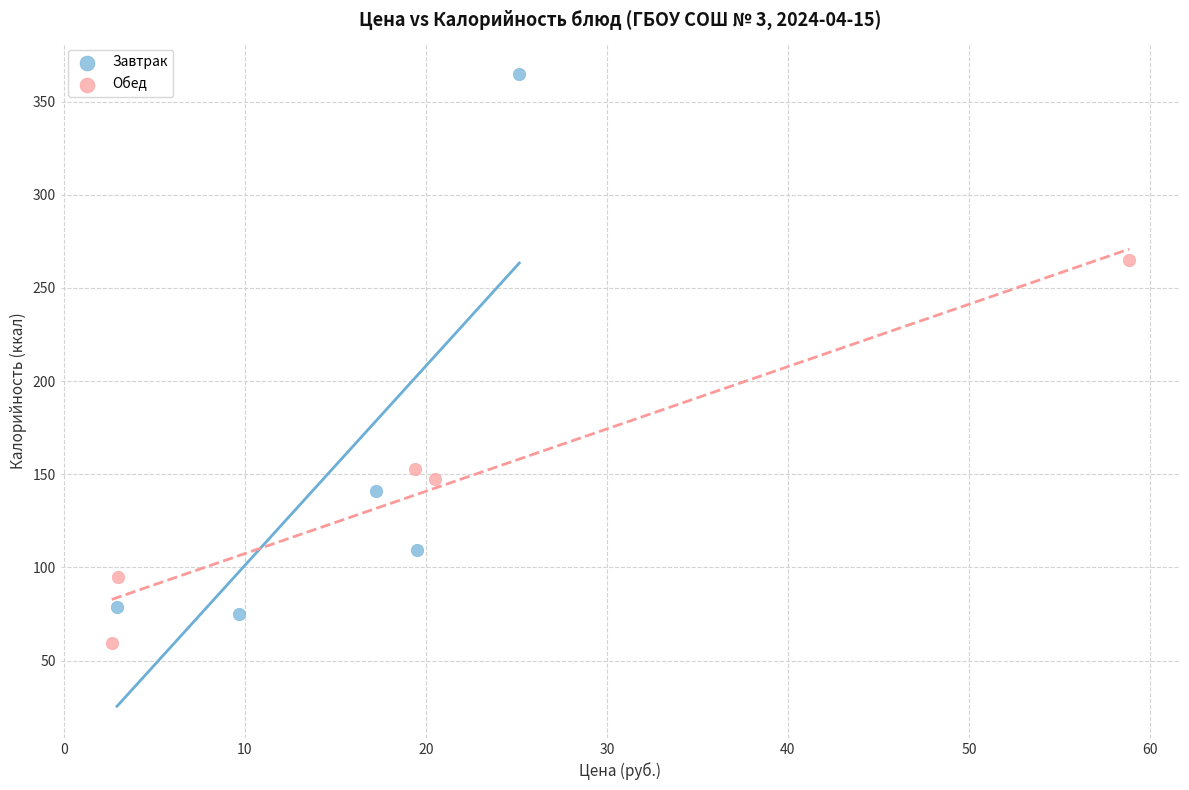

Which series contains the lowest Y value?

Обед